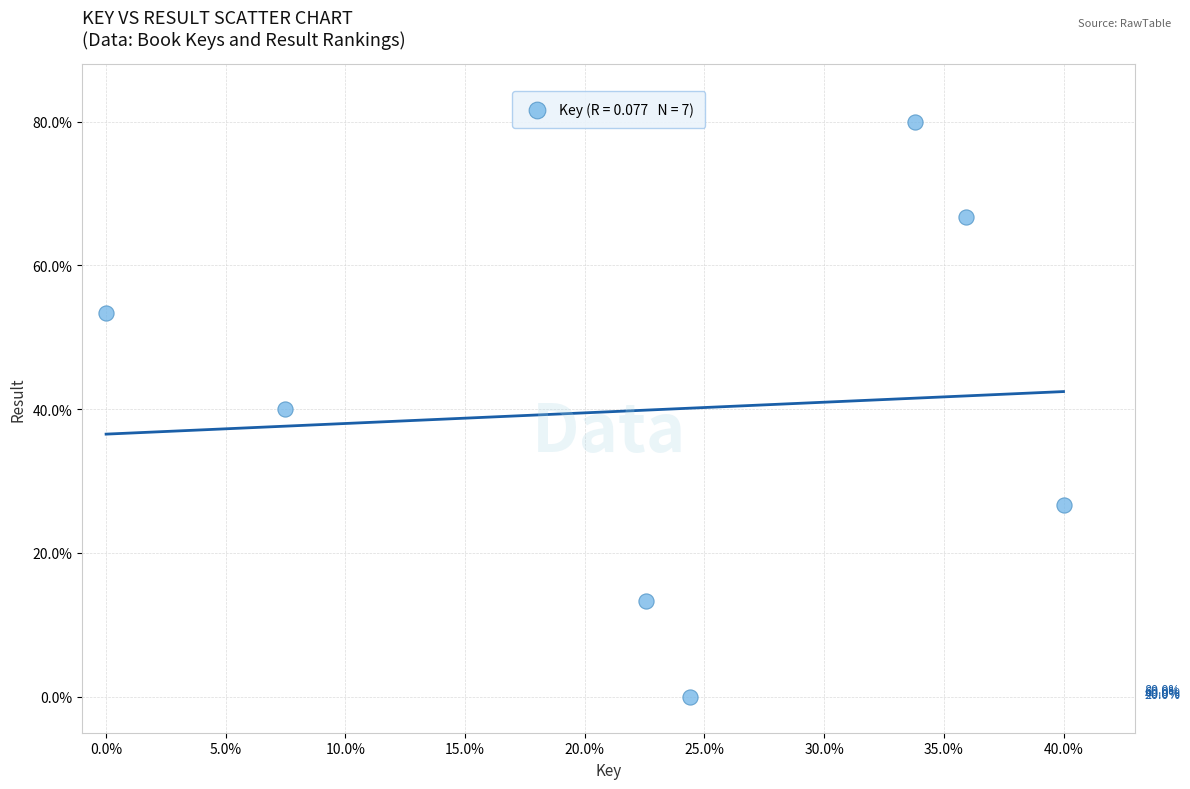

What is the range of Y values (max minus min)?

80.0